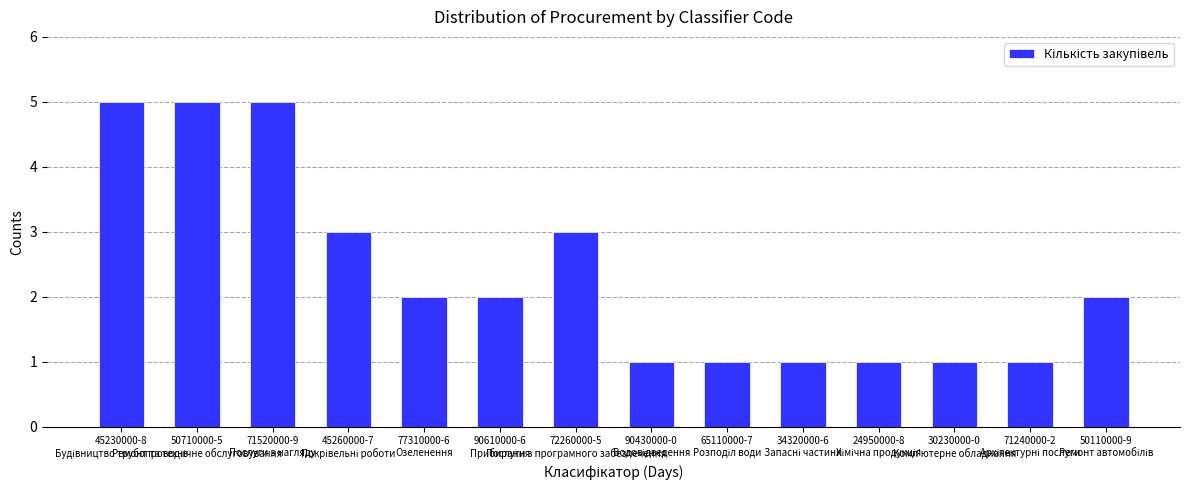

What is the sum of all values?

33